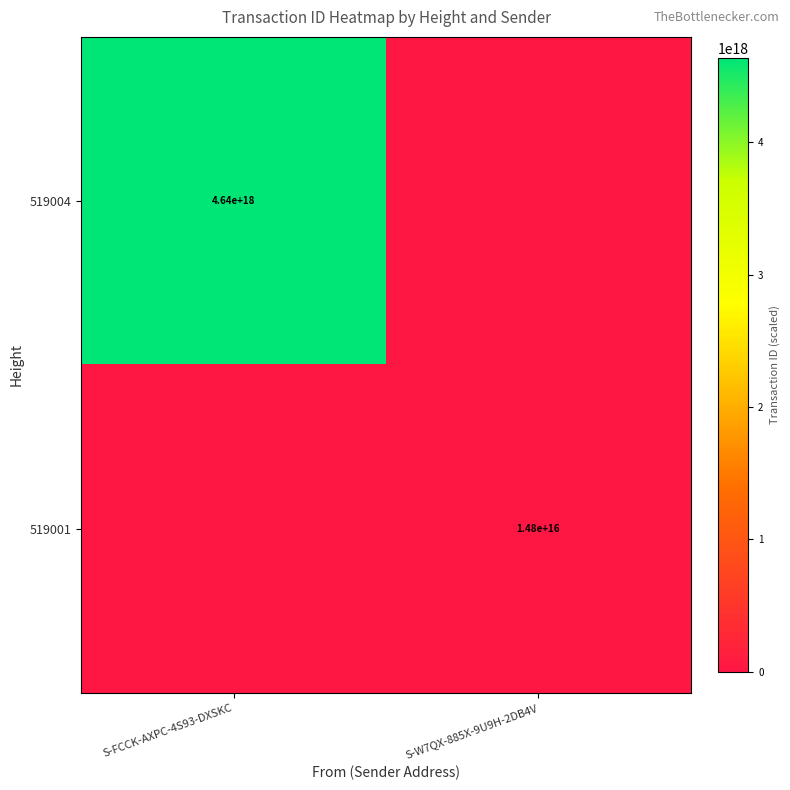

Is the value of 519004 at S-FCCK-AXPC-4S93-DXSKC greater than the value of 519001 at S-W7QX-885X-9U9H-2DB4V?

Yes